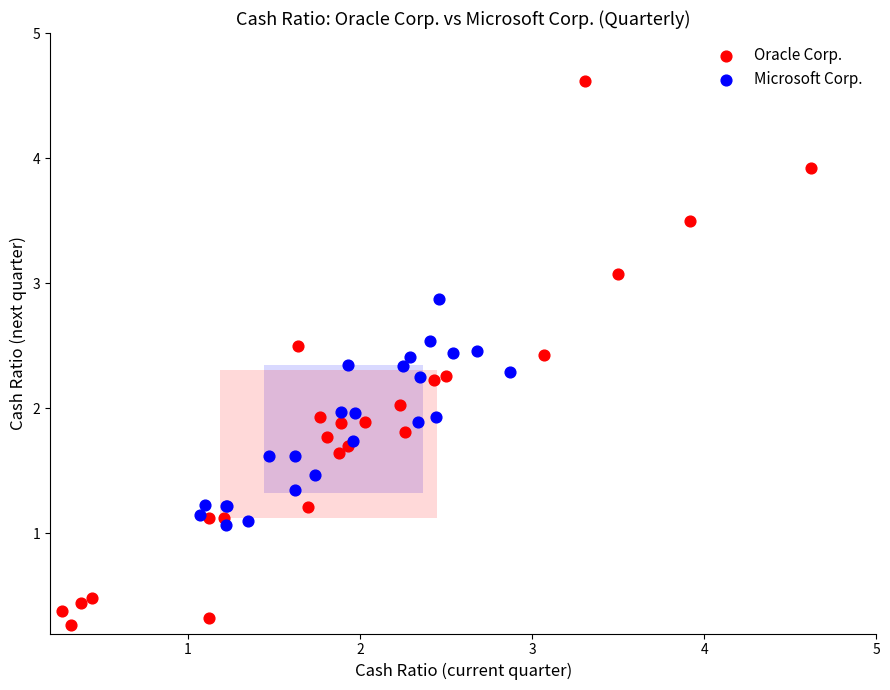

Which series has the largest Y range (max minus min)?

Oracle Corp.